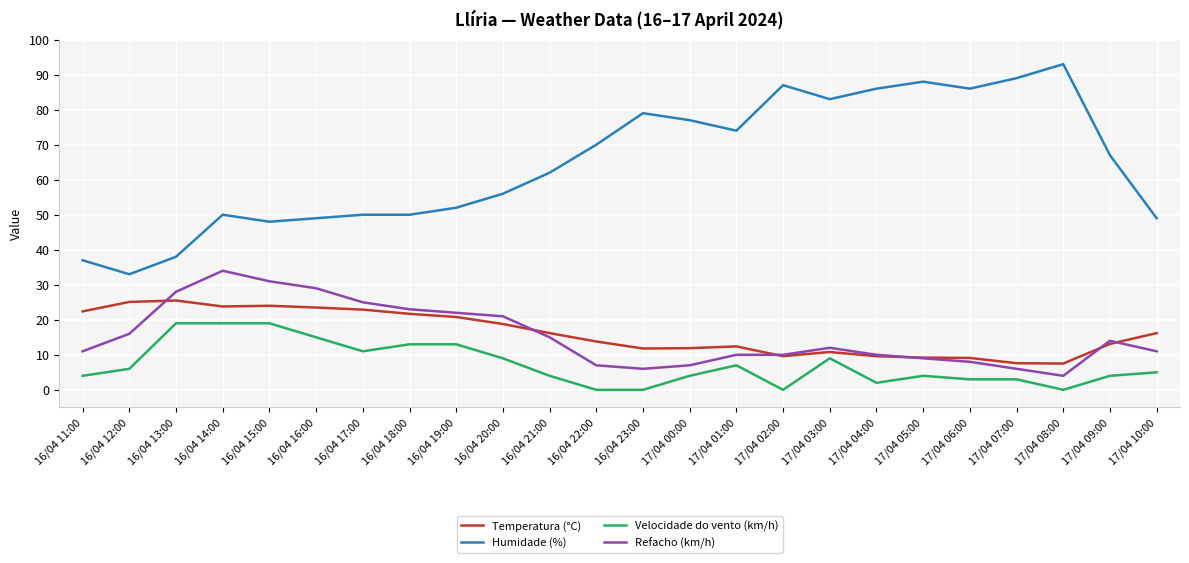

True or false: Refacho (km/h) and Velocidade do vento (km/h) cross at least once.

False